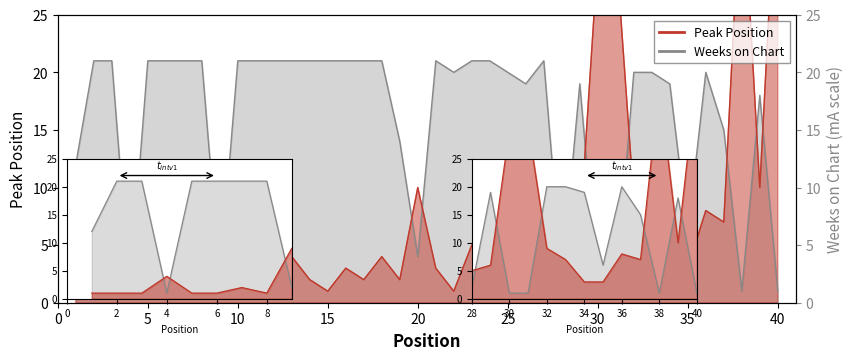

Which series has the largest range (max minus min)?

Peak Position